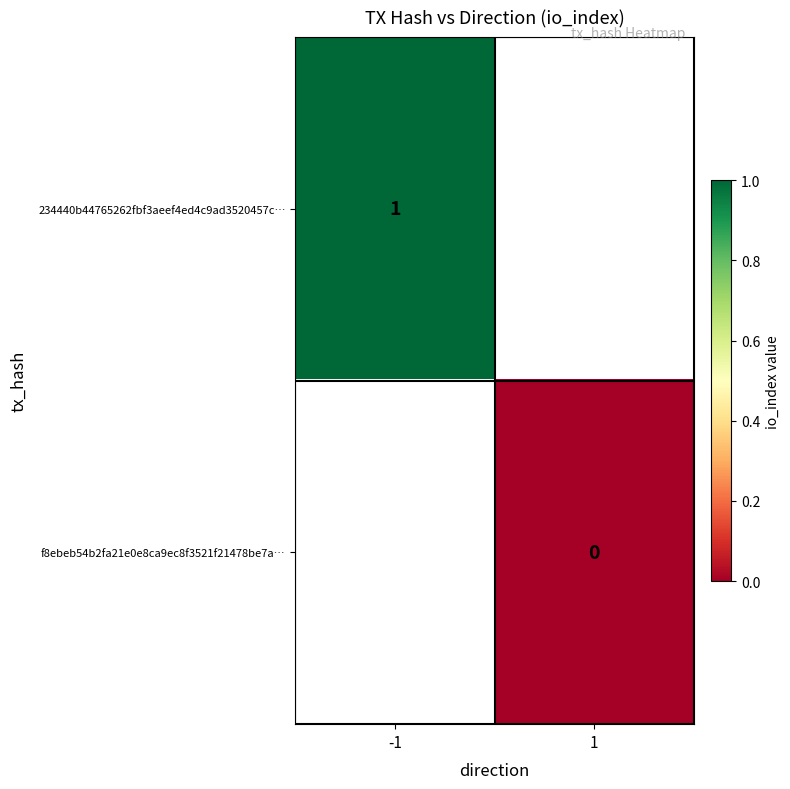

True or false: 234440b44765262fbf3aeef4ed4c9ad3520457c… has a value of 1 at -1.

True